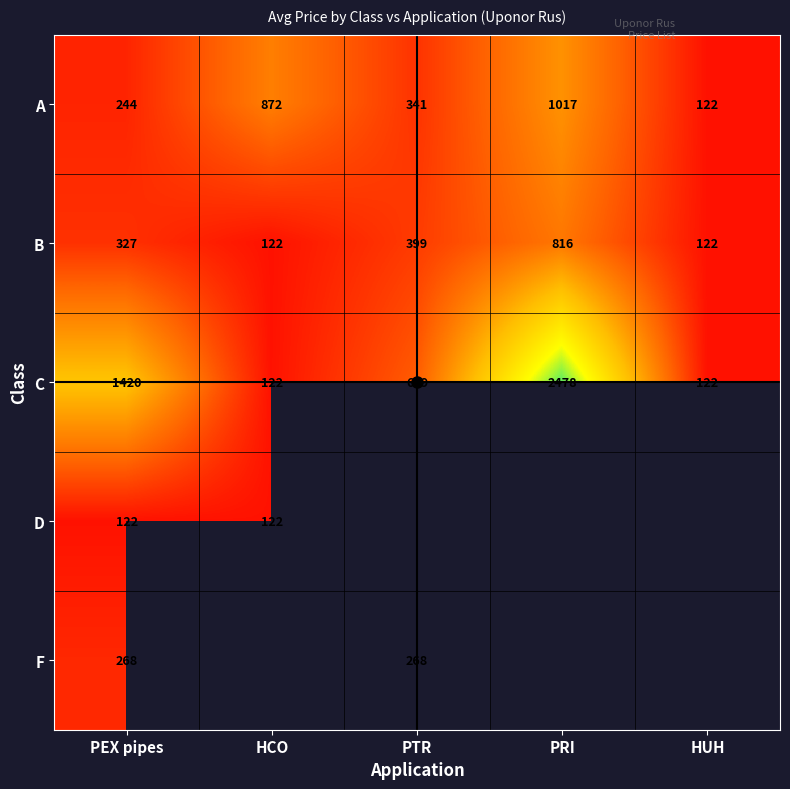

Count the number of data series in this chart.

5